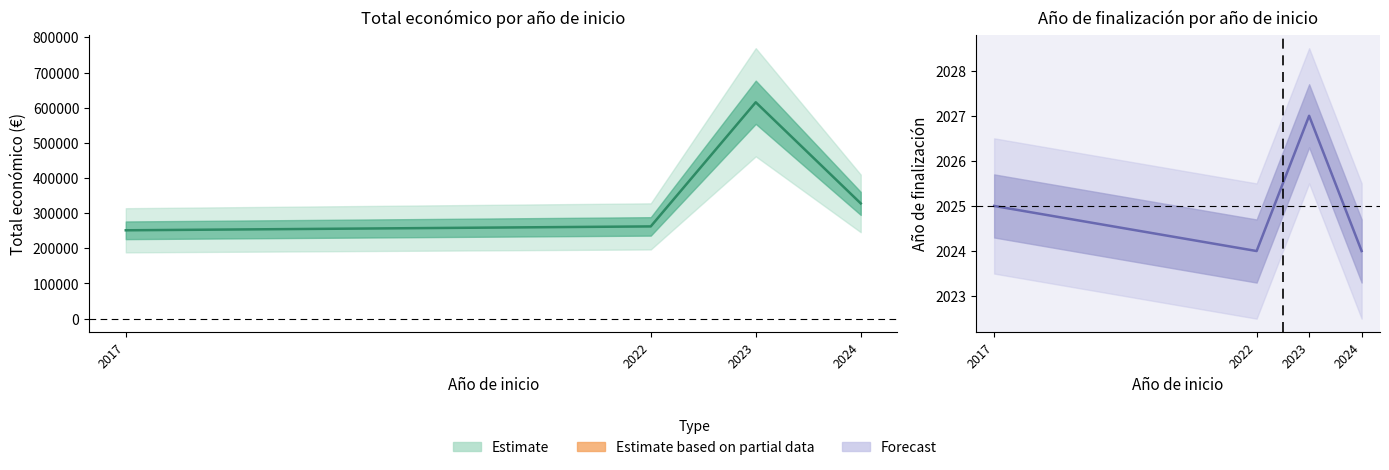

Is this an area chart (filled region under the line)?

No